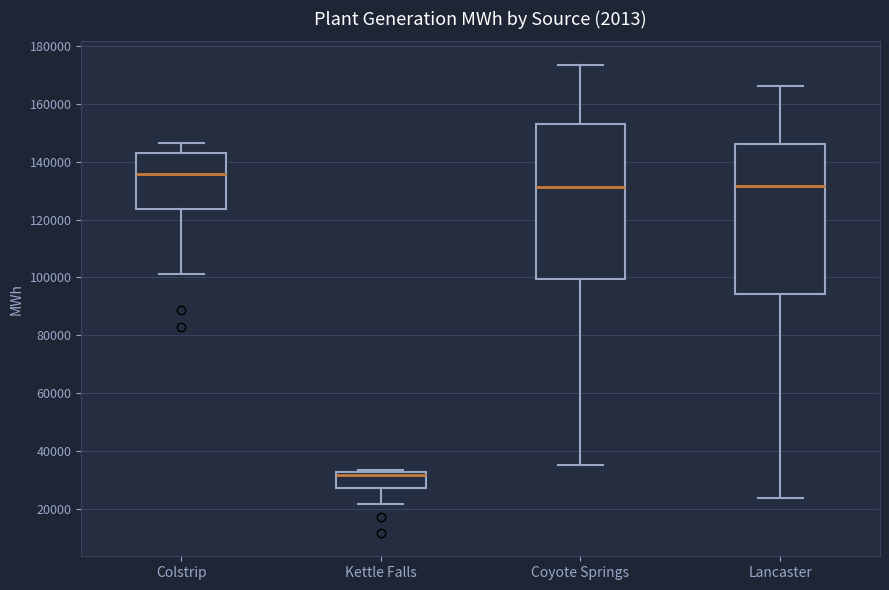

Where is the lower edge of the box for Coyote Springs on the y-axis? The values are not printed on the chart, so give them approximately, as read against the axis.

100000